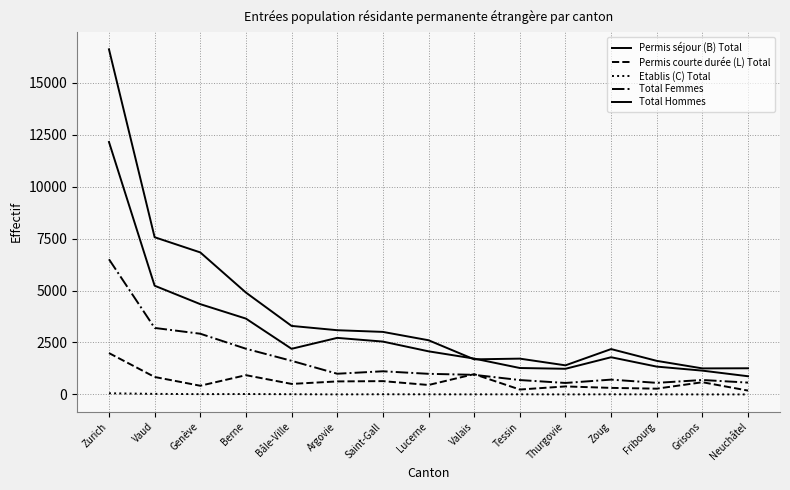

Rank the categories by Total Femmes value from highest to lowest.

Zurich, Vaud, Genève, Berne, Bâle-Ville, Saint-Gall, Argovie, Lucerne, Valais, Zoug, Grisons, Tessin, Neuchâtel, Fribourg, Thurgovie